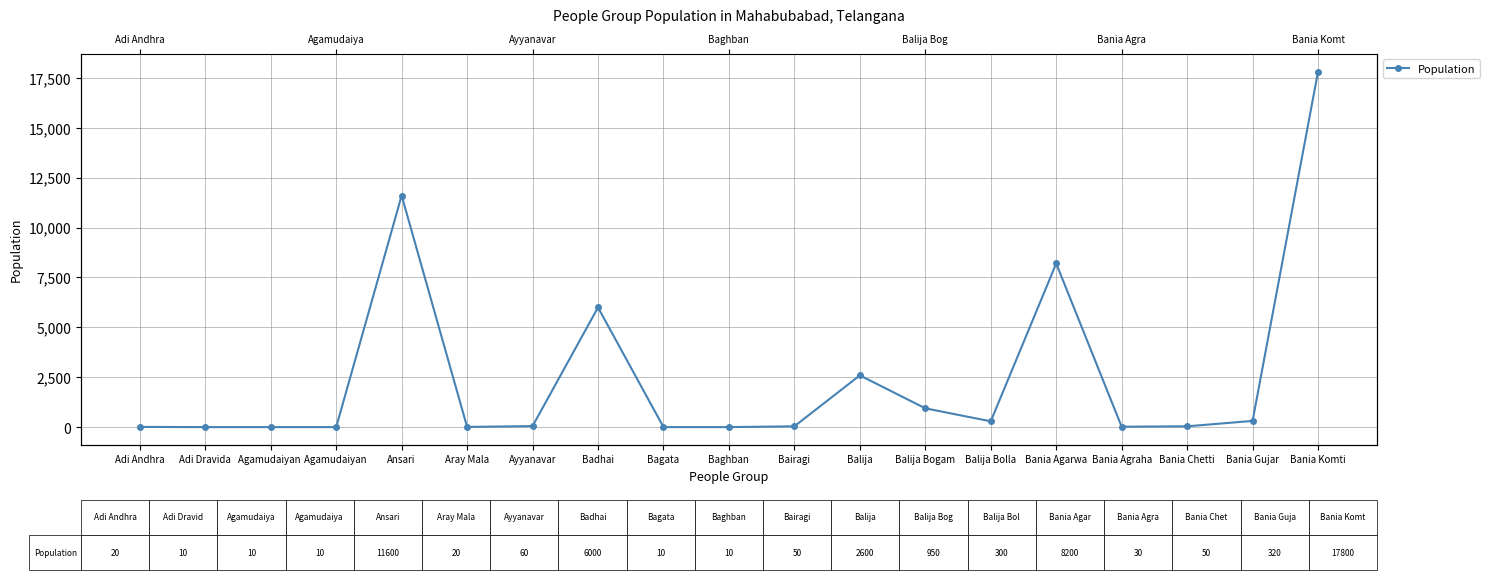

How many lines are shown in the chart?

1